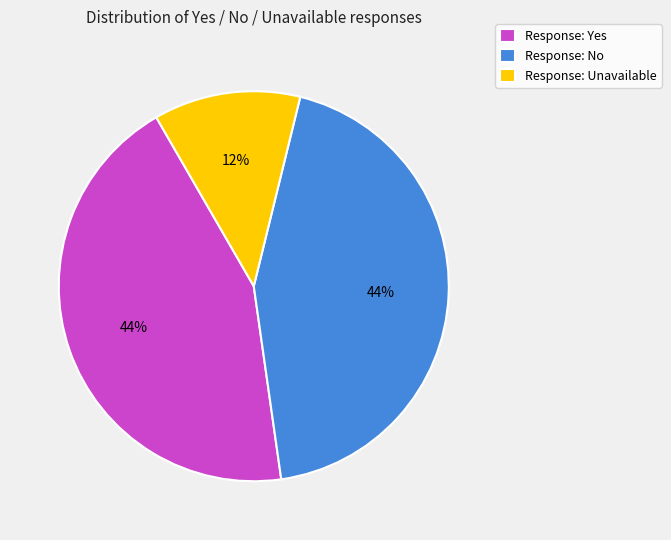

The Response: No slice represents 44% of the pie. True or false?

True